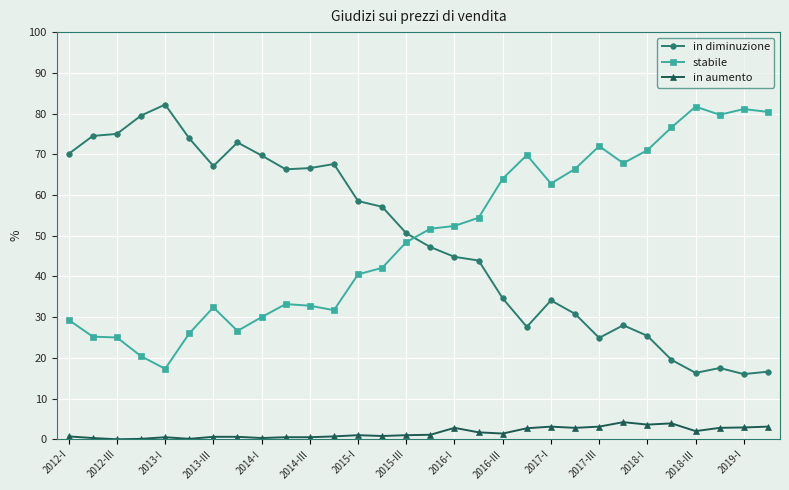

True or false: stabile has more than 0 points higher than both neighbors.

True